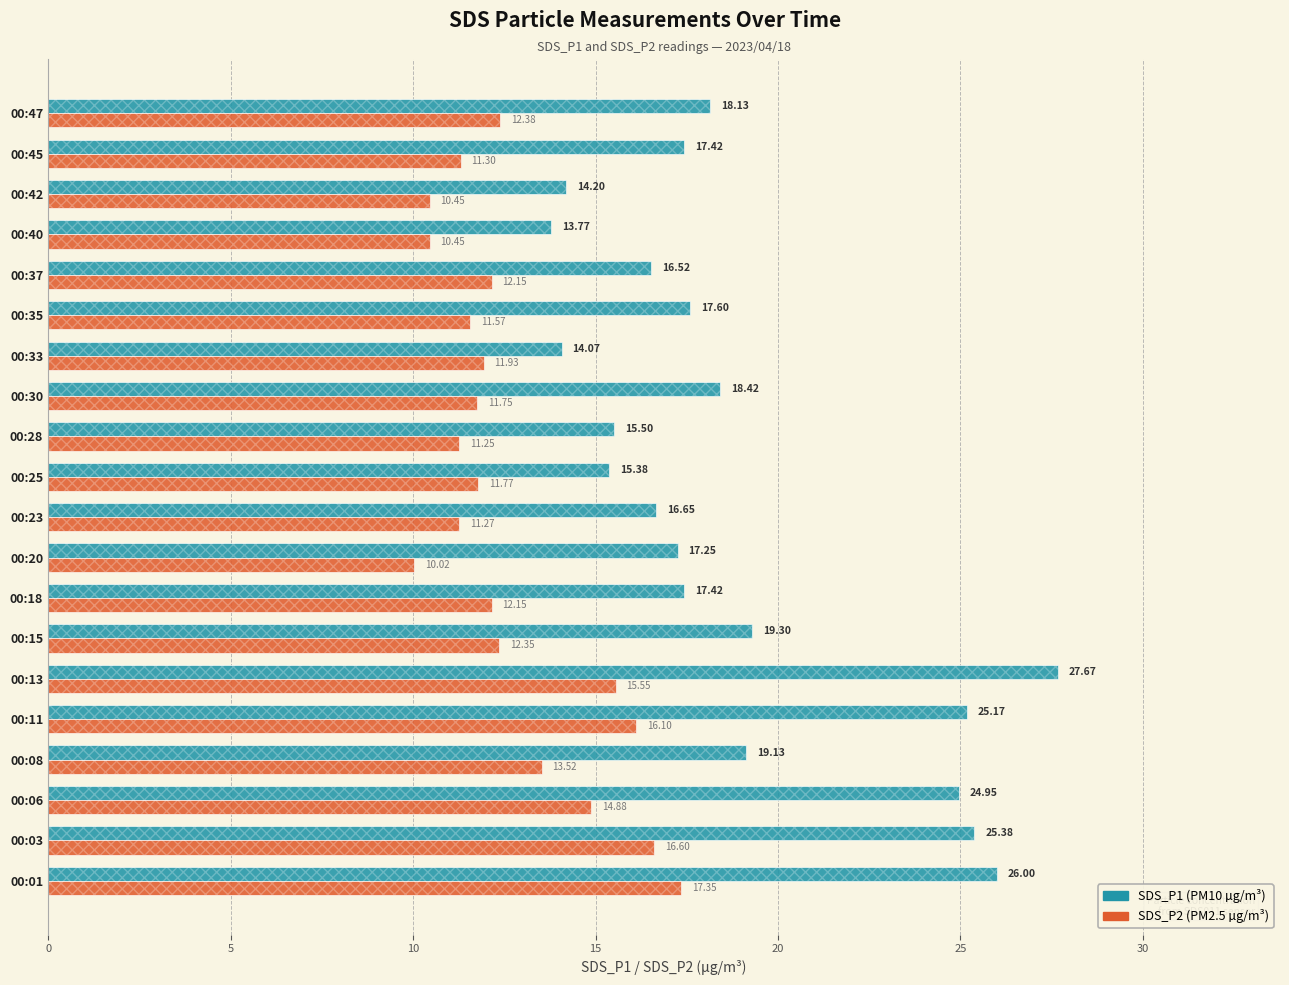

How many data points in SDS_P1 are above 17?

13